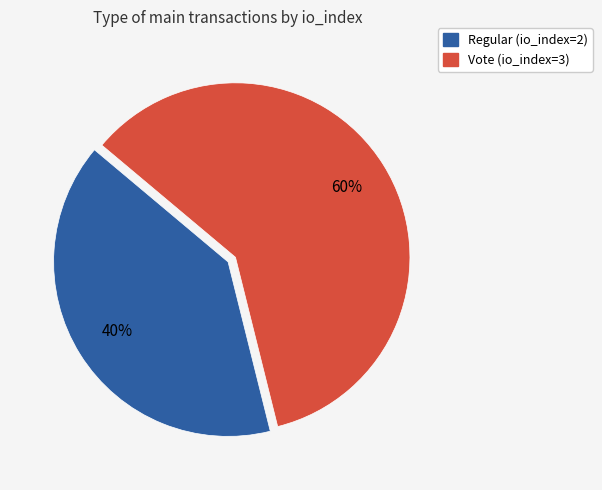

Is the sum of Regular (io_index=2) and Vote (io_index=3) greater than half?

Yes